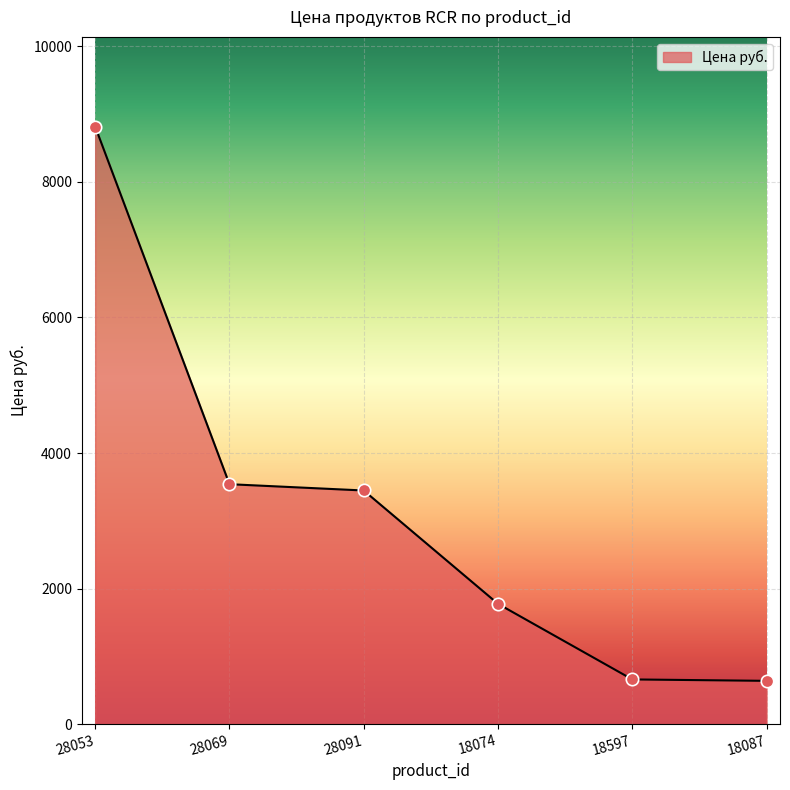

Between 18597 and 28053, which is larger?

28053